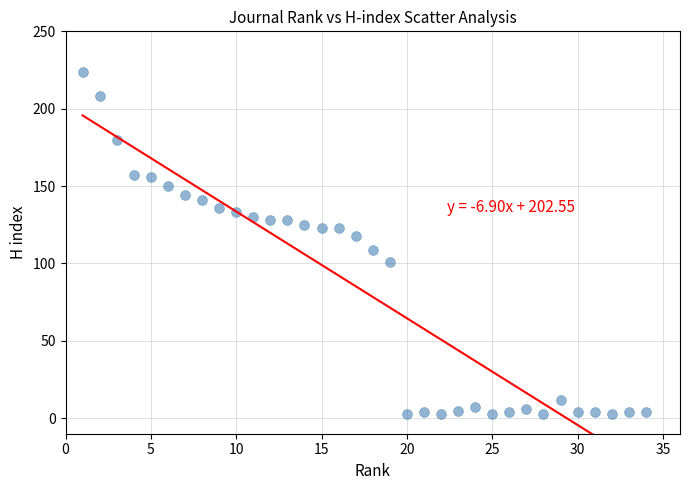

What is the range of X values (max minus min)?

33